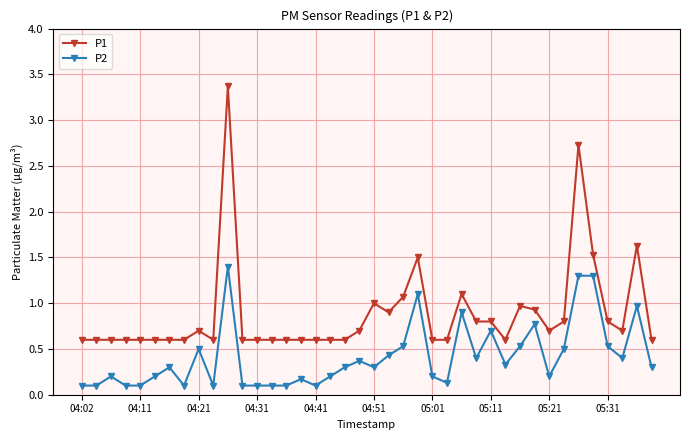

What is the maximum value for P1?

3.4